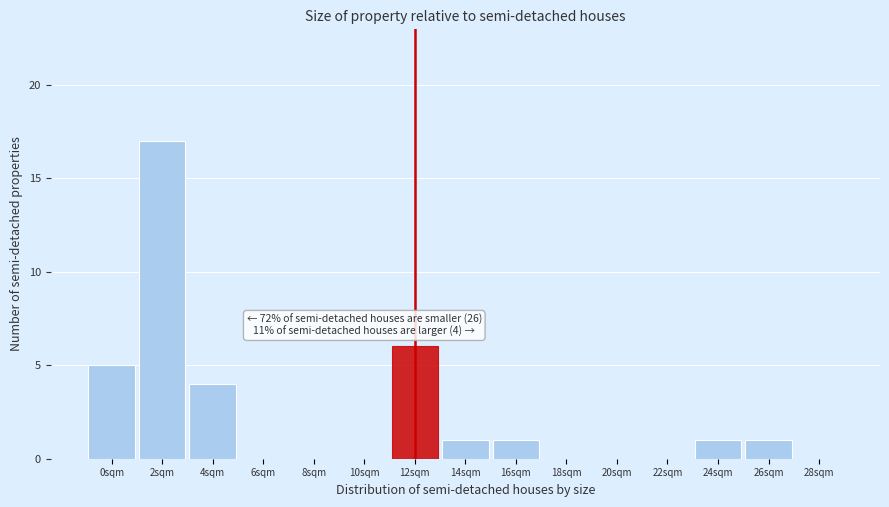

Reading right to left, list all the values displayed in this chart.

28sqm=0	26sqm=1	24sqm=1	22sqm=0	20sqm=0	18sqm=0	16sqm=1	14sqm=1	12sqm=6	10sqm=0	8sqm=0	6sqm=0	4sqm=4	2sqm=17	0sqm=5